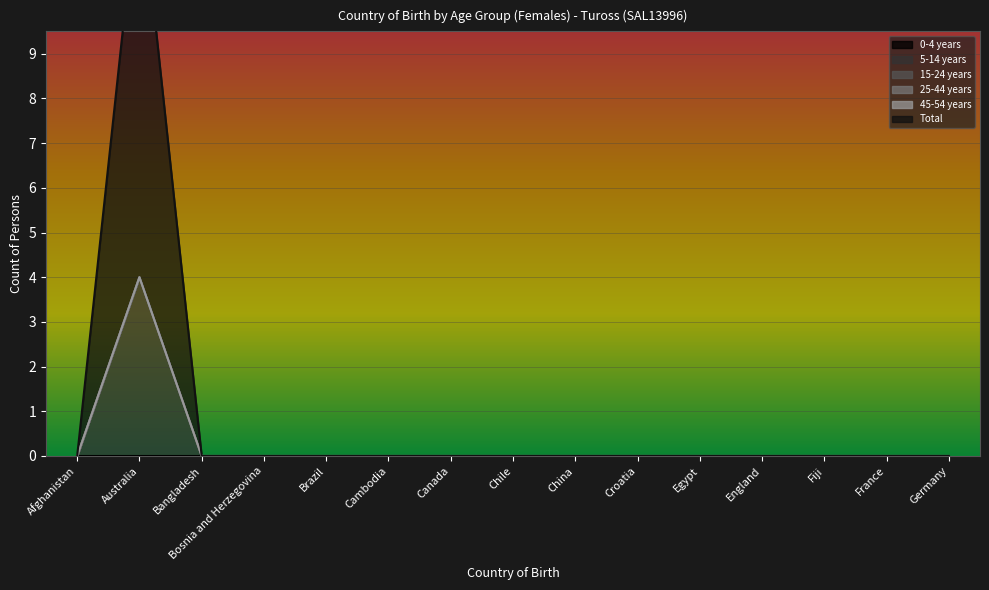

Which category has the highest value in the 5-14 years series?

Australia